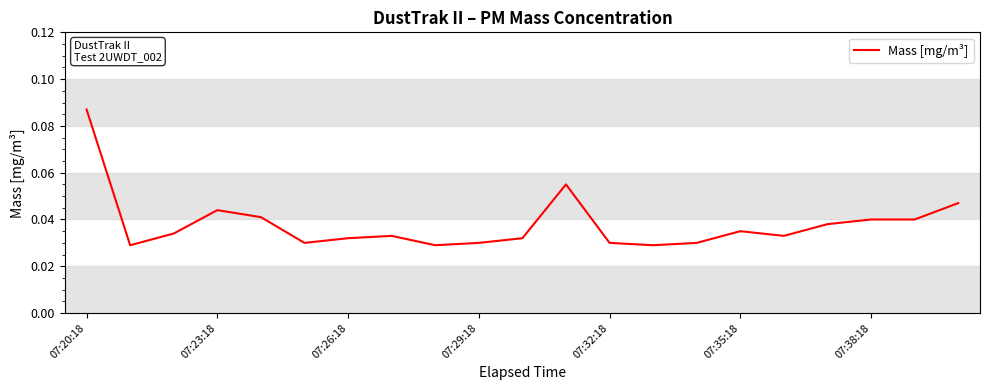

How many interior local valleys (lower than both neighbors) does the data have?

5